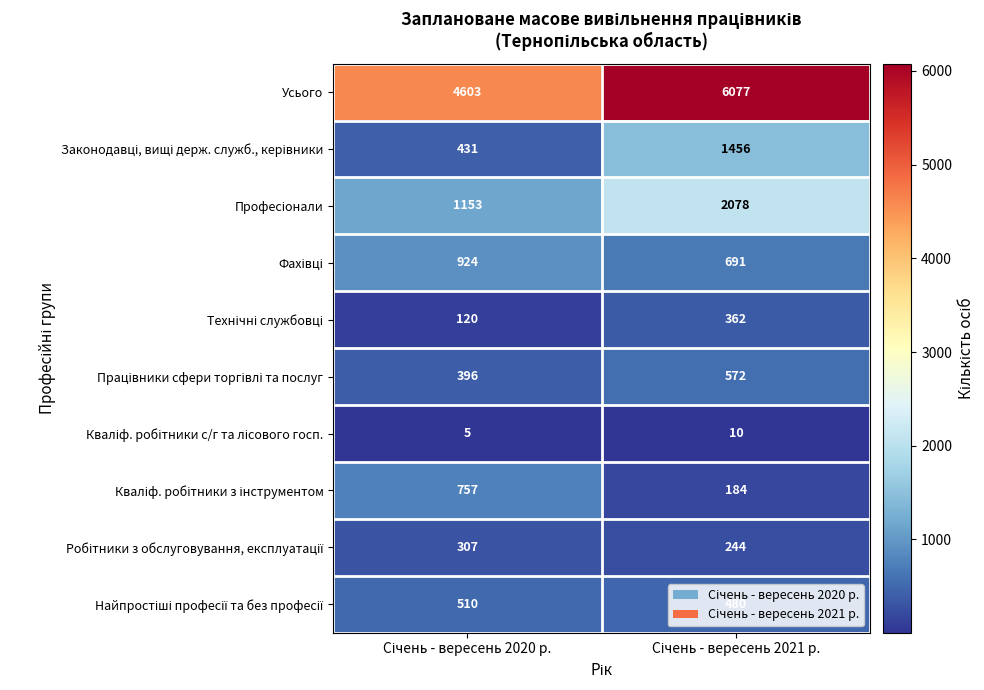

What is the greatest value displayed?

6077